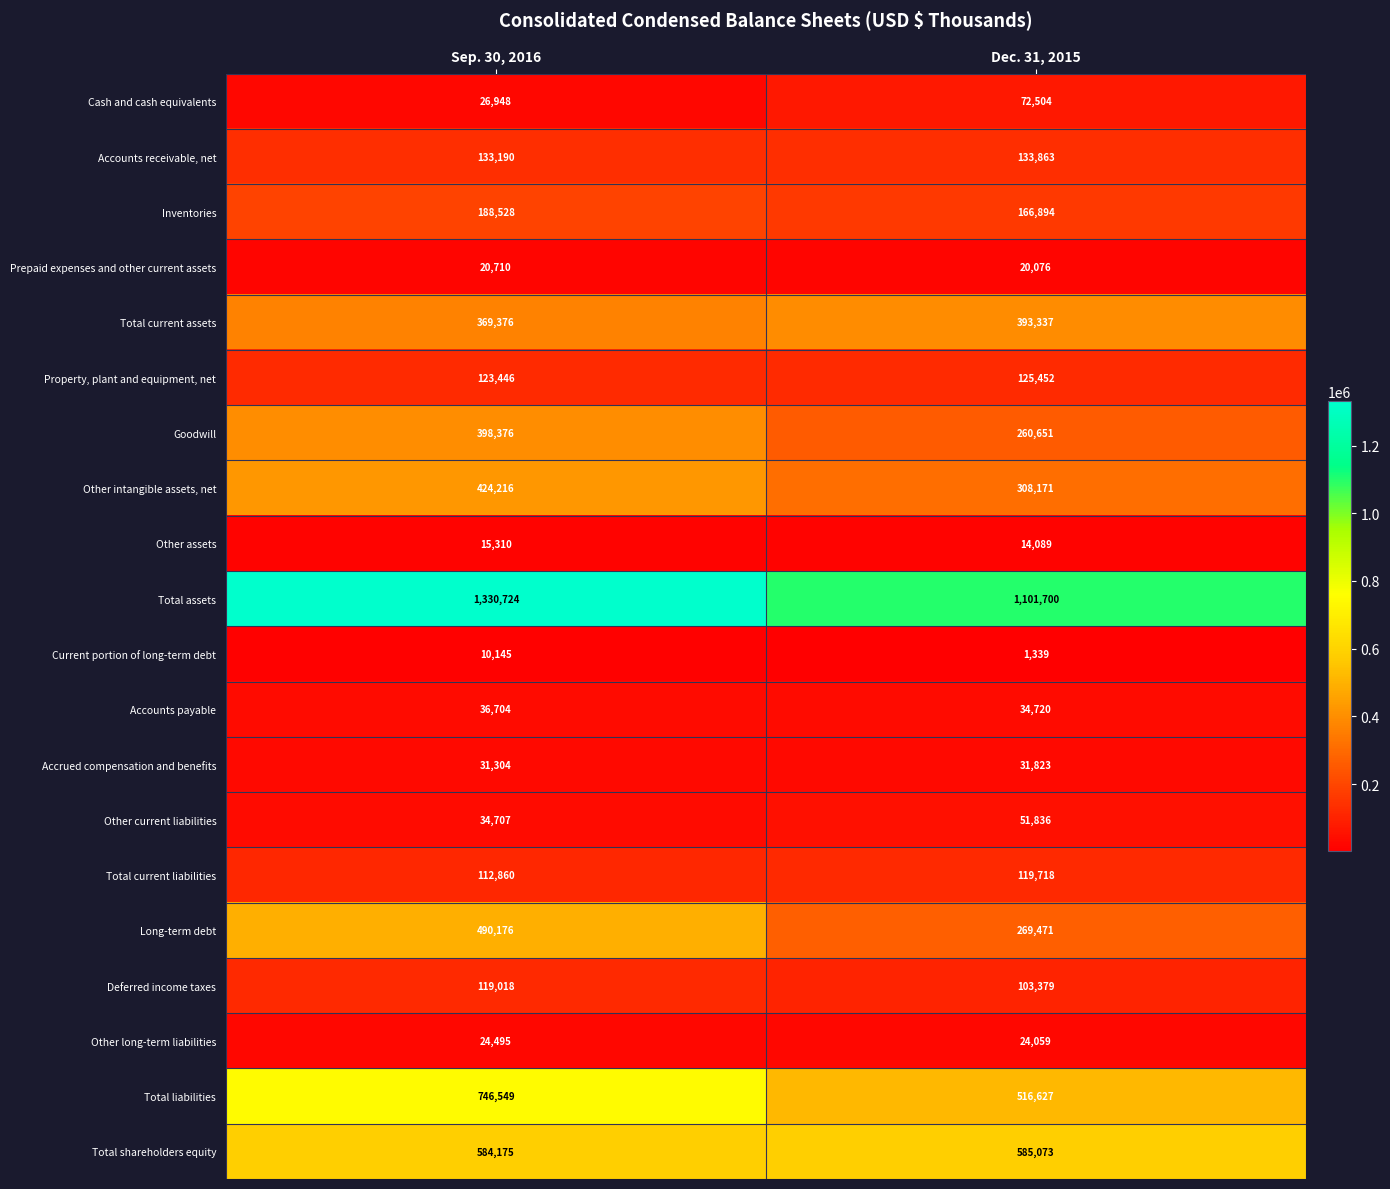

What is the average value of the Prepaid expenses and other current assets series?

20393